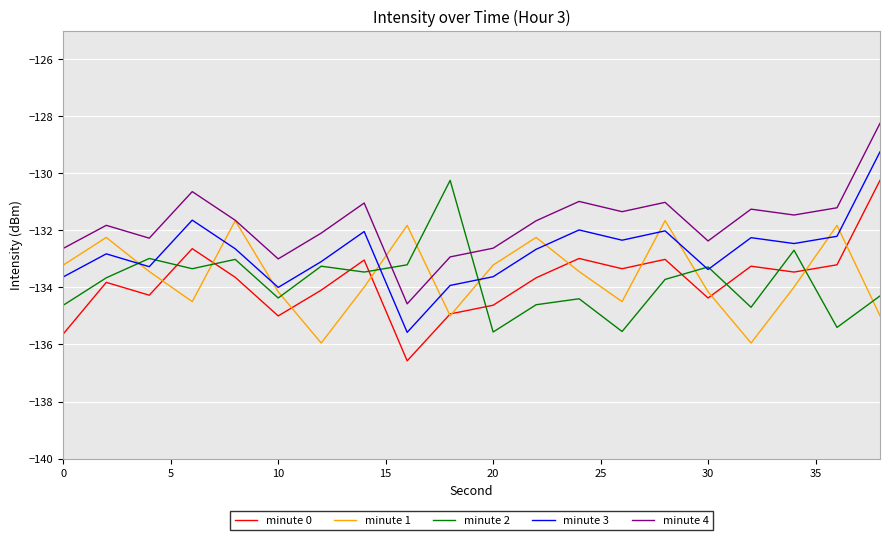

True or false: minute 0 and minute 3 intersect in this chart.

False